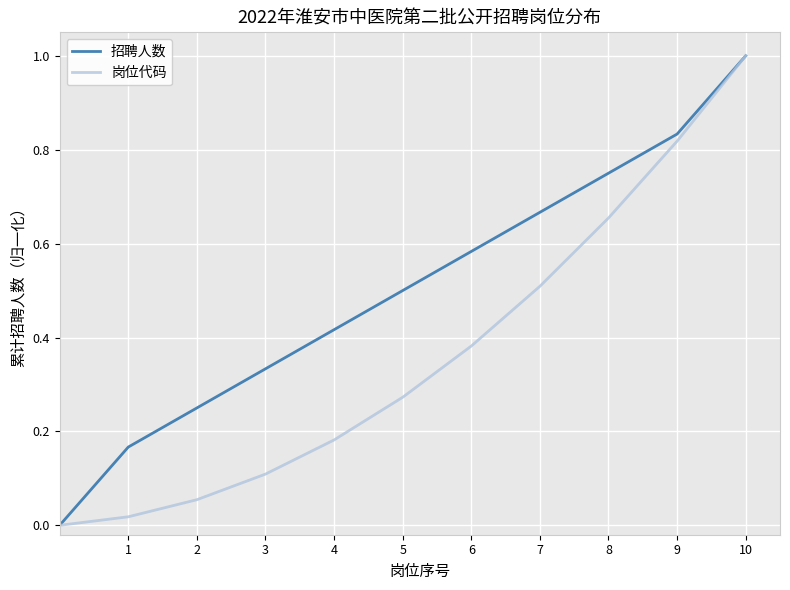

What are all the series names shown in the legend?

招聘人数, 岗位代码